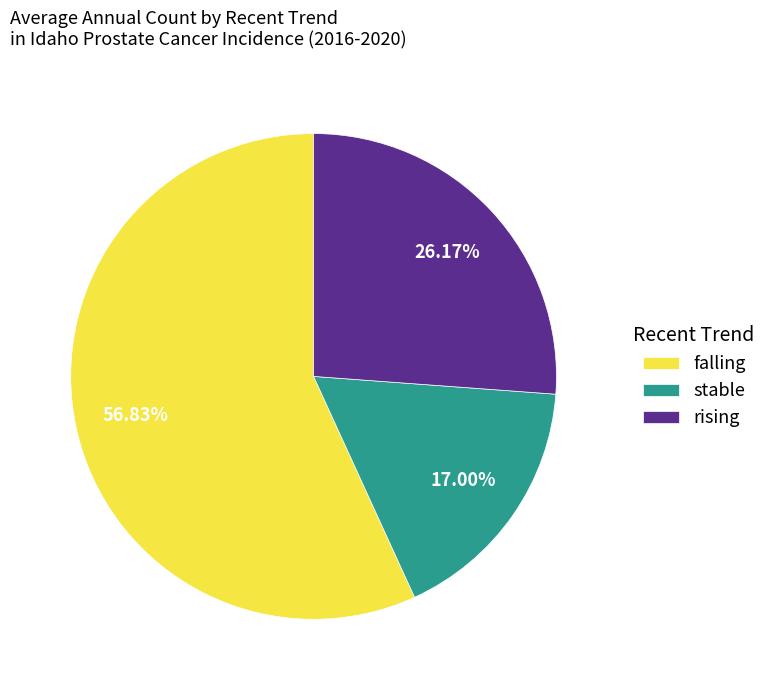

What is the total percentage of rising and falling?

83.0%